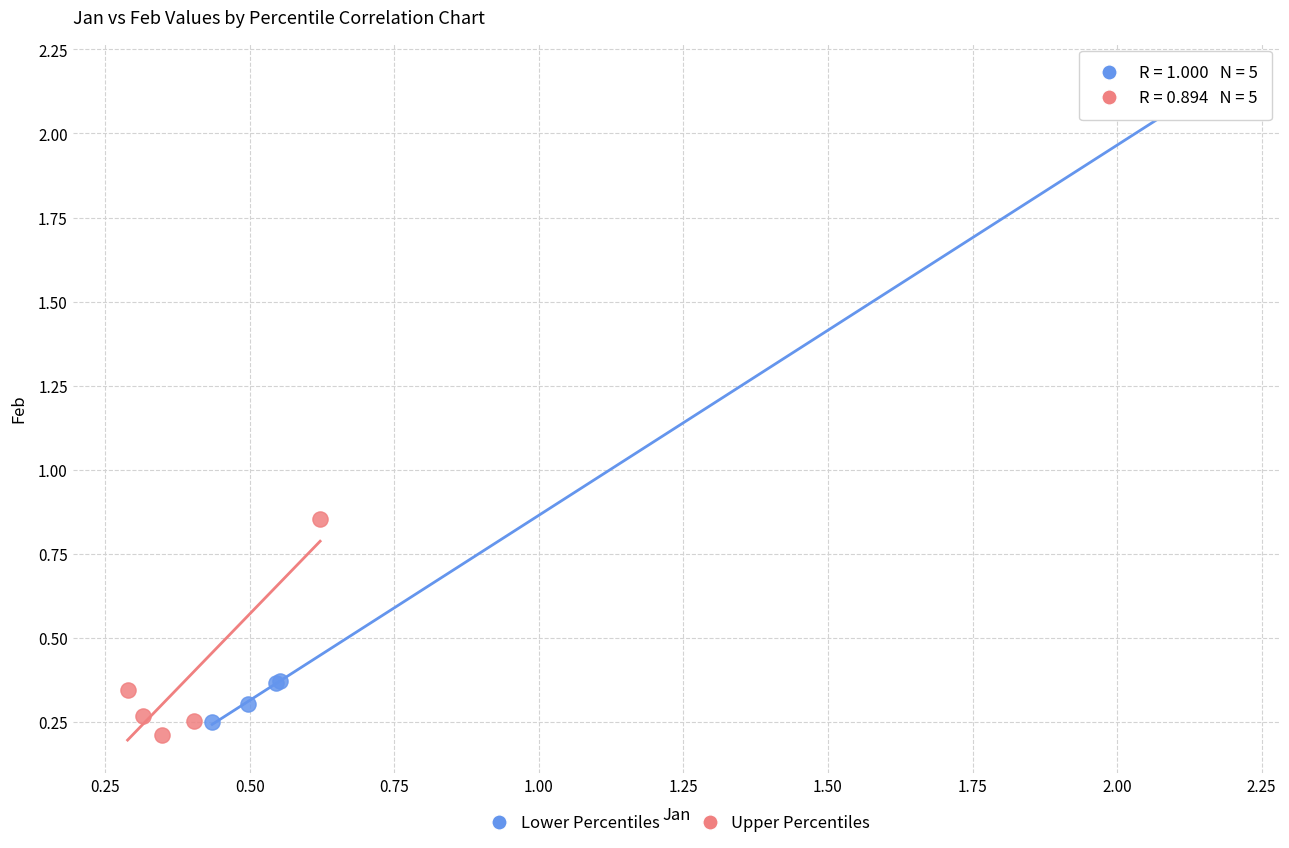

Which series contains the highest Y value?

Lower Percentiles